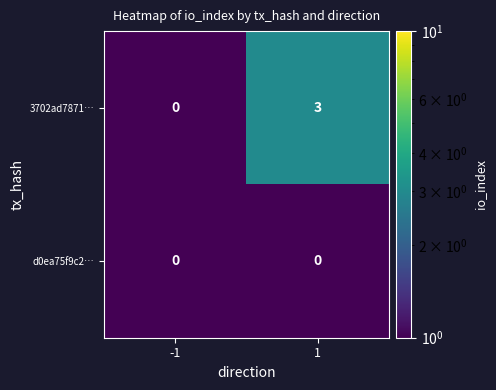

What is the sum of all 3702ad7871… values?

3